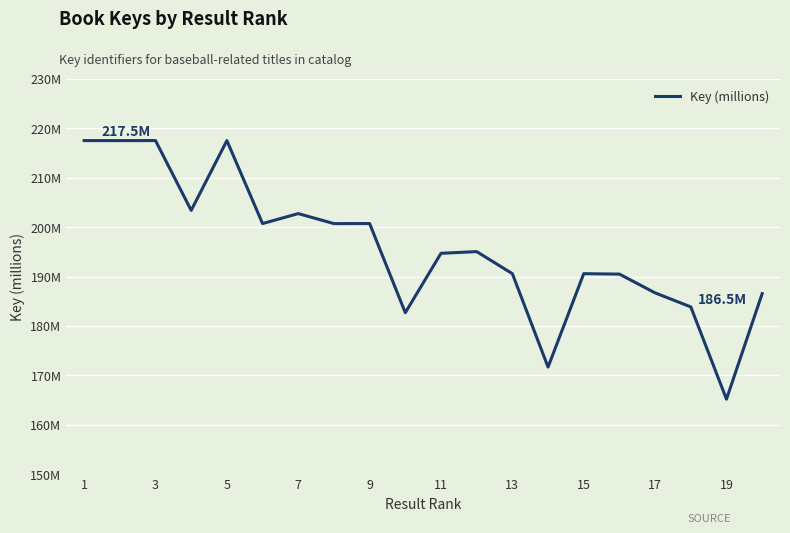

Which category has the highest value across all series?

3